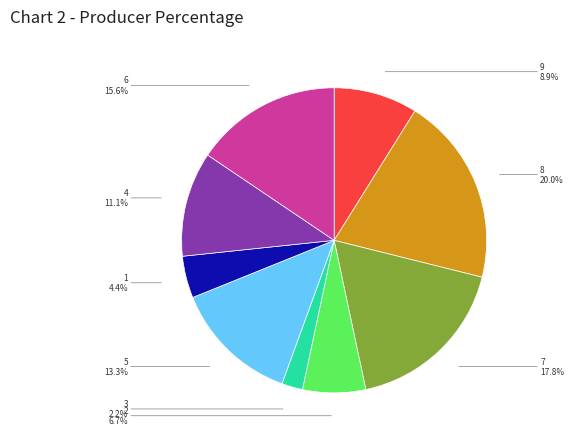

Is the sum of 9 and 2 greater than half?

No